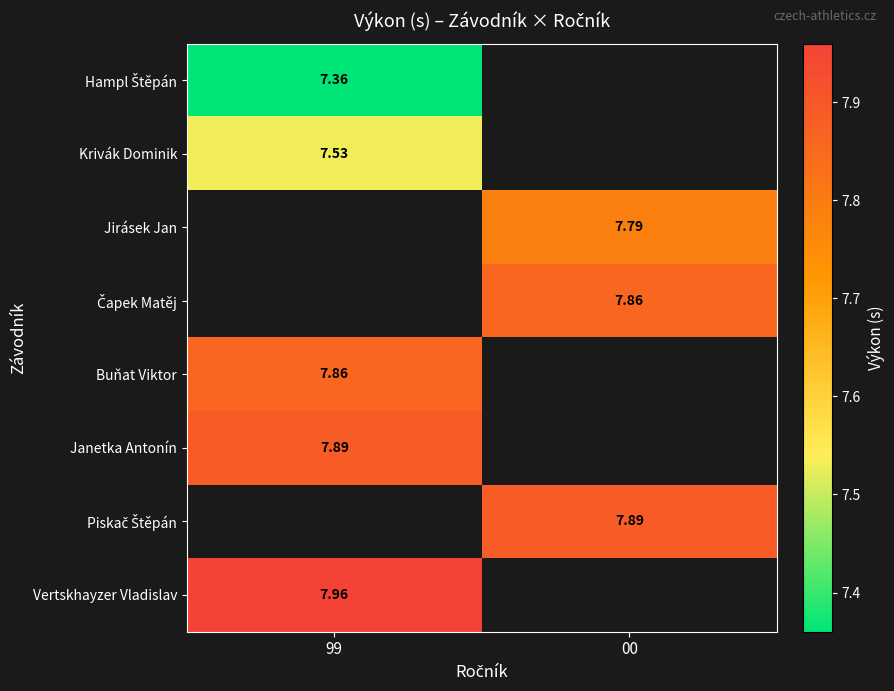

Is the value of Buňat Viktor at 99 greater than the value of Jirásek Jan at 00?

Yes